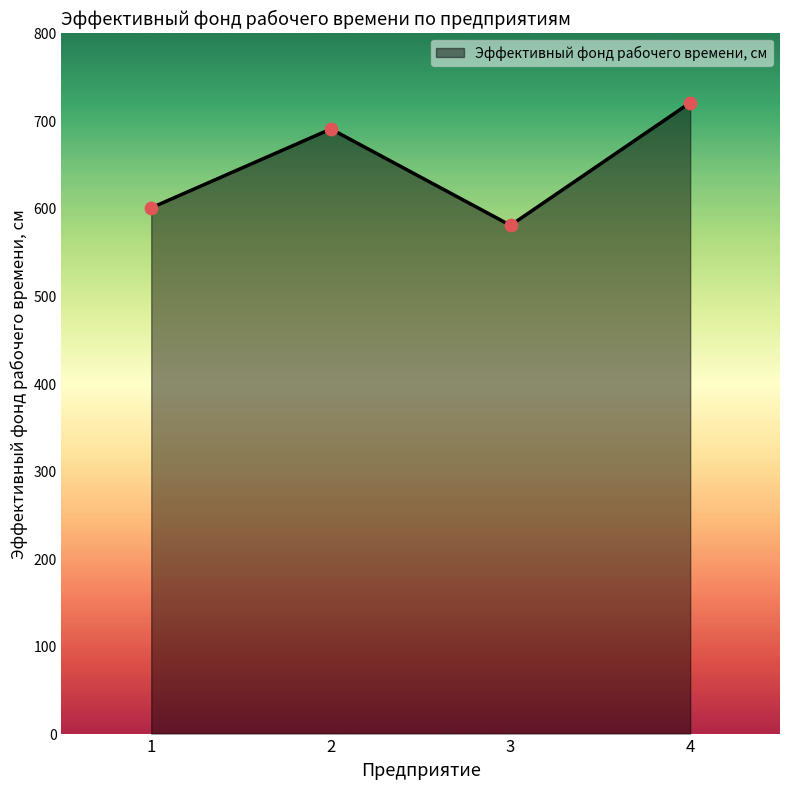

Which has a higher value, 4 or 3?

4